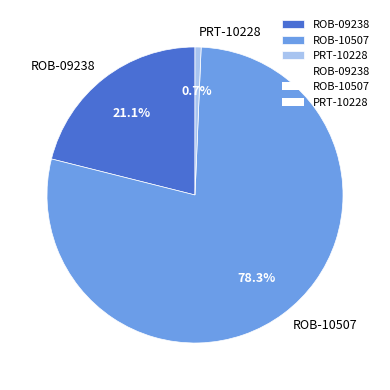

Which category has the biggest portion of the pie?

ROB-10507